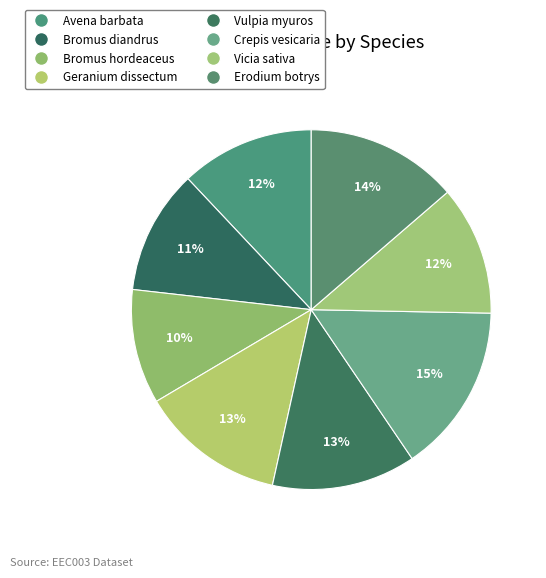

How many slices are in this pie chart?

8